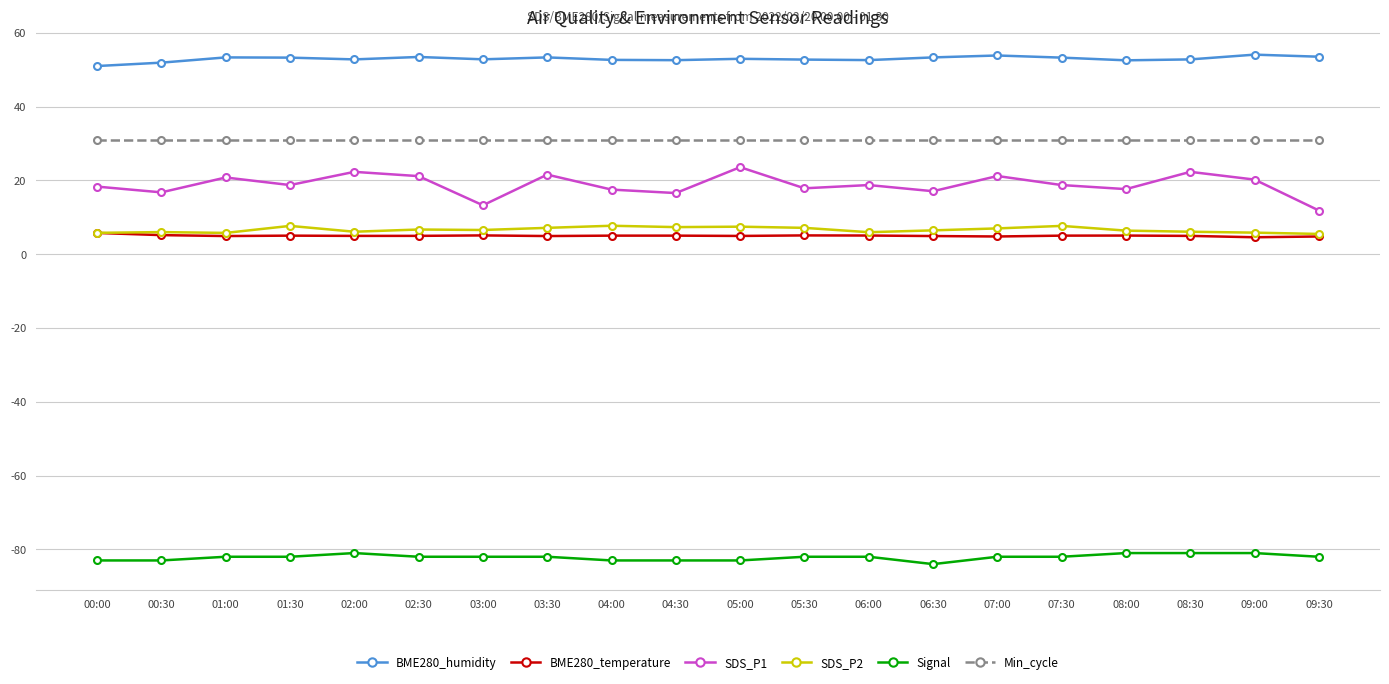

What is the label of the 17th point from the right?

01:30